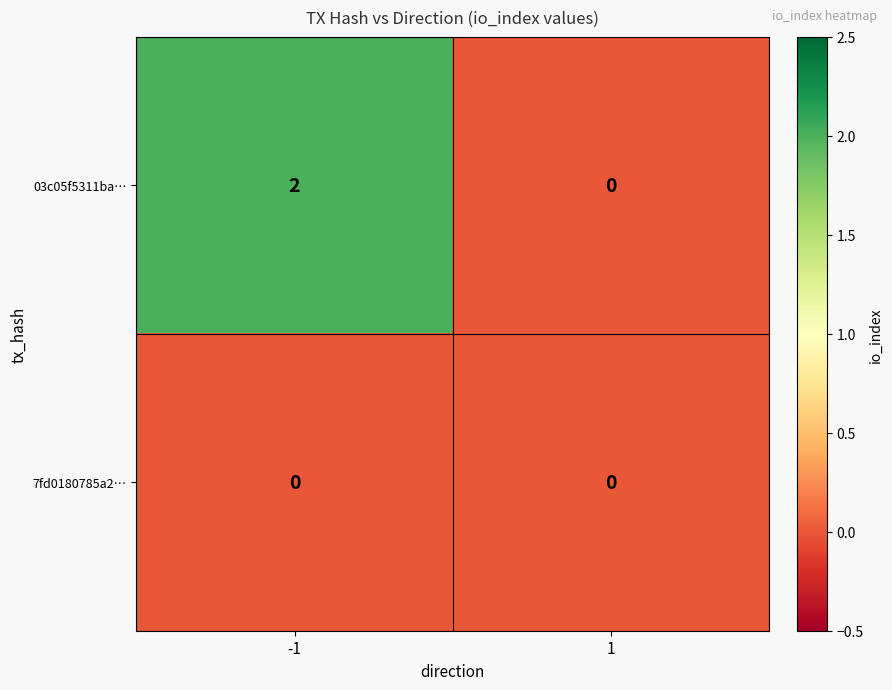

At which category is the sum across all series the highest?

-1